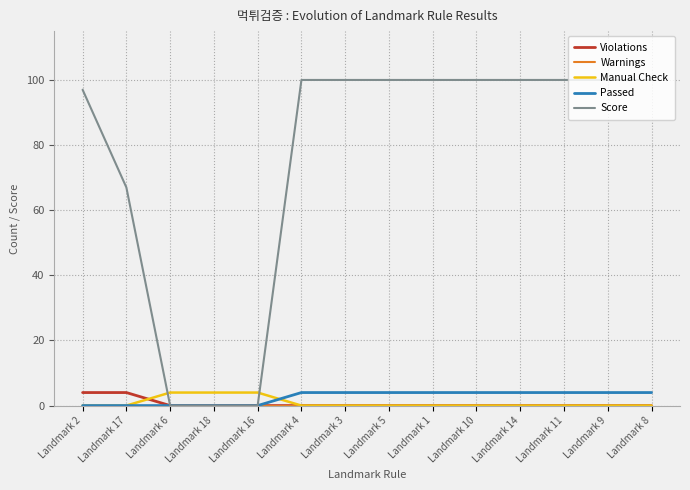

What is the total value across all series at Landmark 9?

104